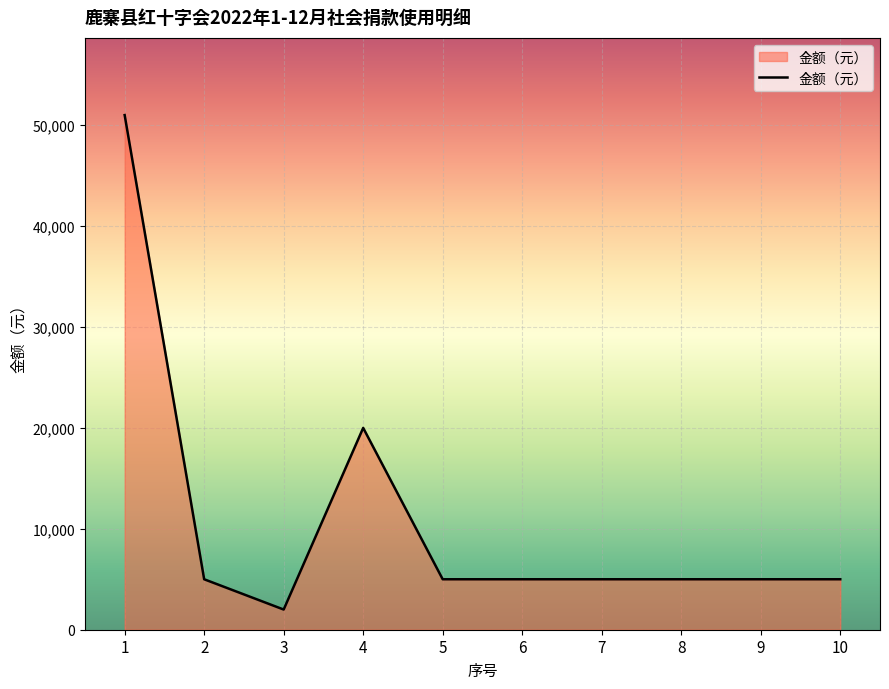

Where is the first local maximum?

4